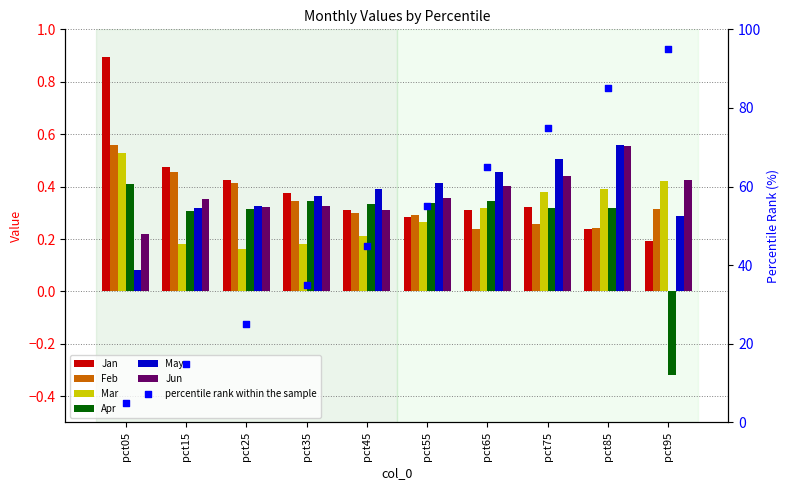

Which series has the widest spread of Y values?

Apr